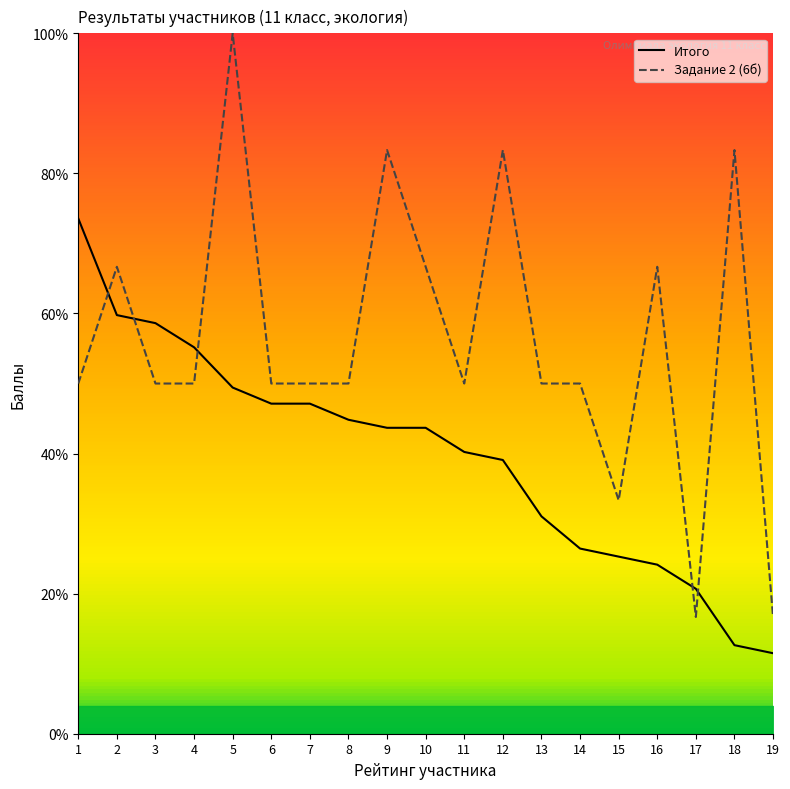

How many data points in Задание 2 (6б) are above 50?

7